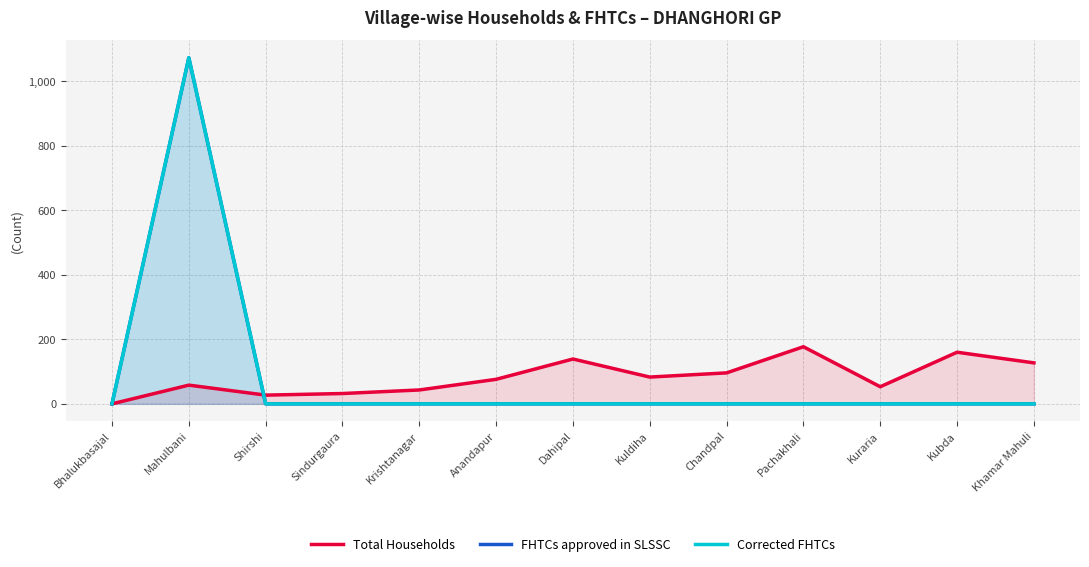

Reading left to right, extract all data points from this chart.

Total Households: 0	58	27	32	43	76	139	83	96	177	53	160	127
FHTCs approved in SLSSC: 0	1073	0	0	0	0	0	0	0	0	0	0	0
Corrected FHTCs: 0	1073	0	0	0	0	0	0	0	0	0	0	0